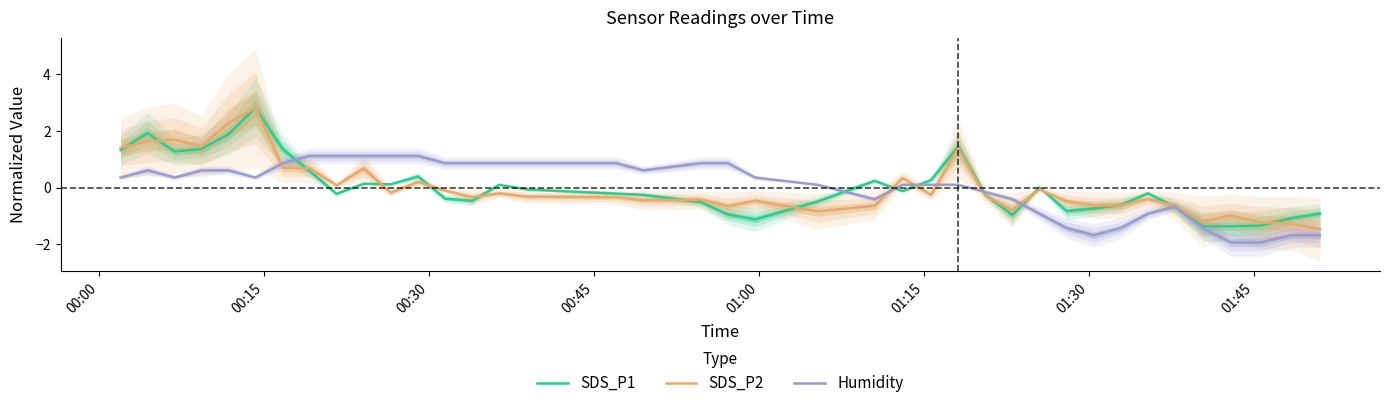

Does the chart display data point markers on the line(s)?

No